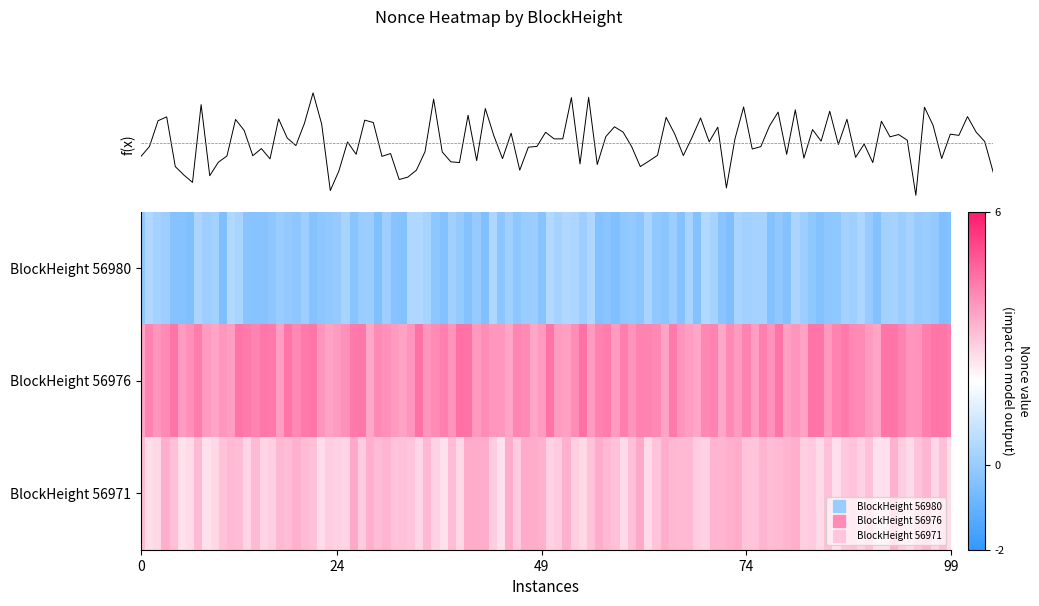

Which series changed the most between 3 and 5?

56980